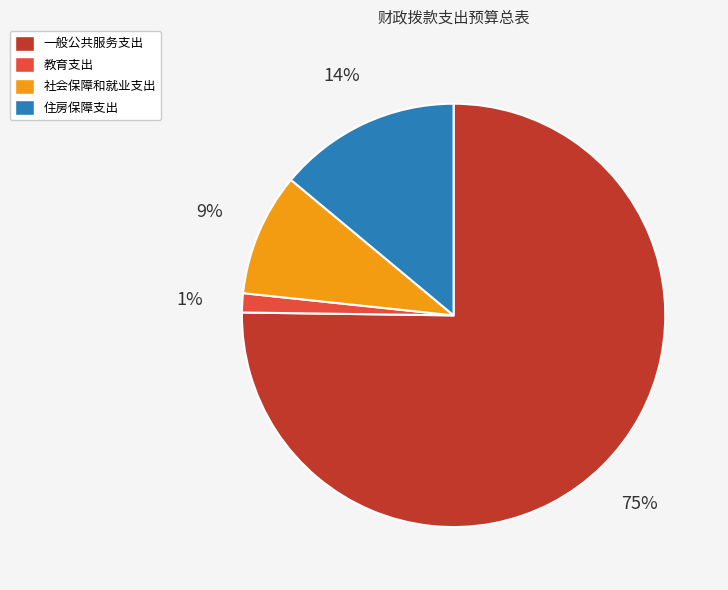

To the nearest percent, what percentage of the pie is 教育支出?

1%